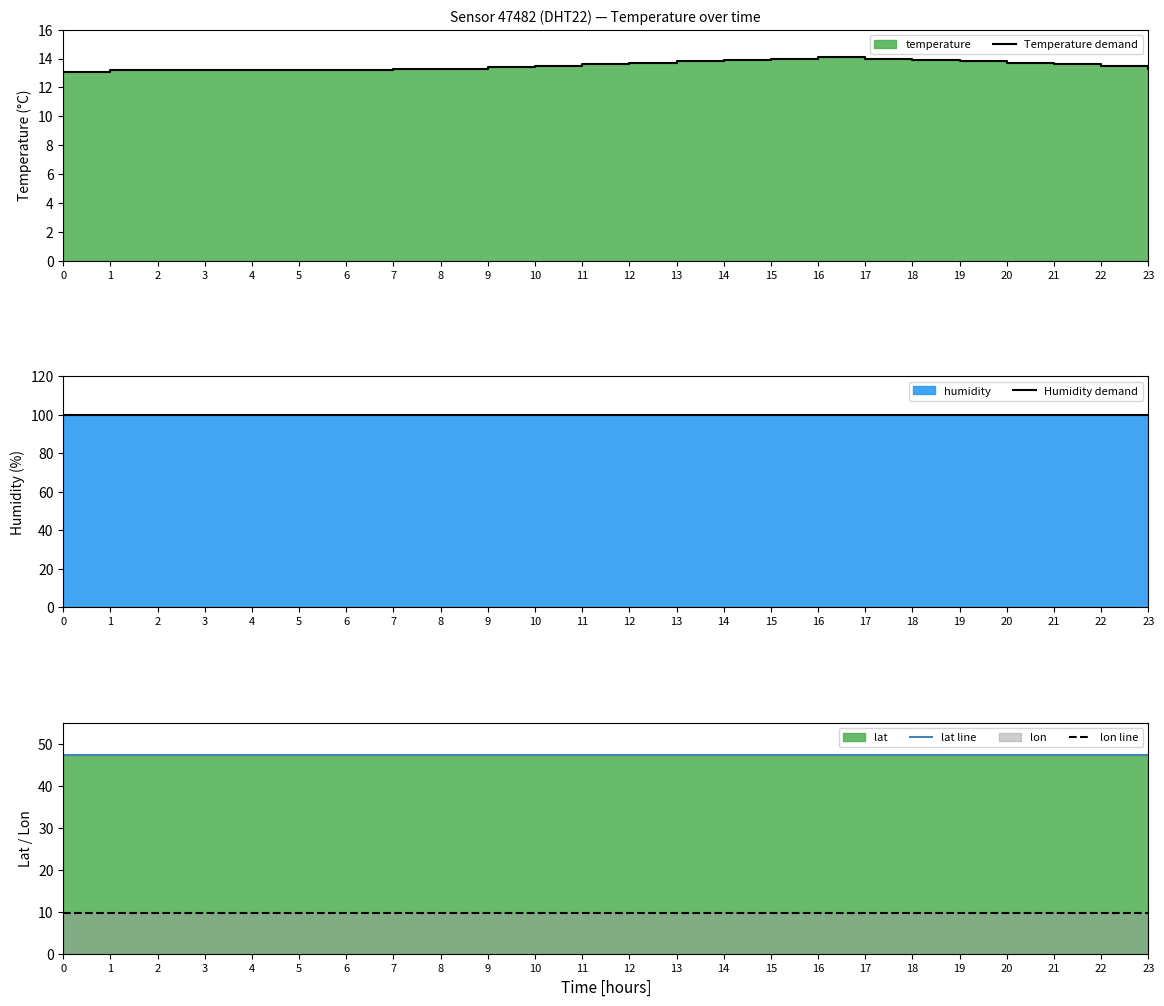

How many lines are shown in the chart?

4